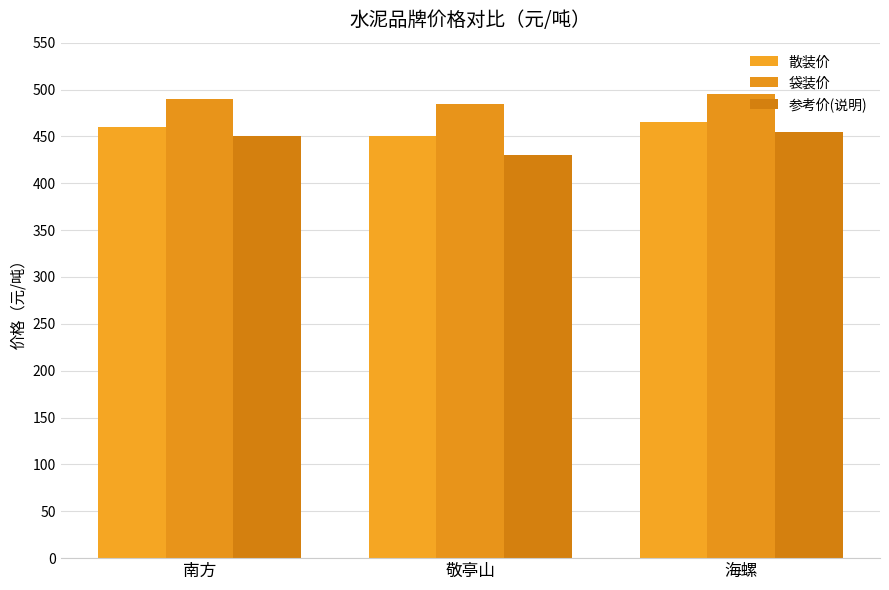

What is the highest value of the 参考价(说明) series?

455